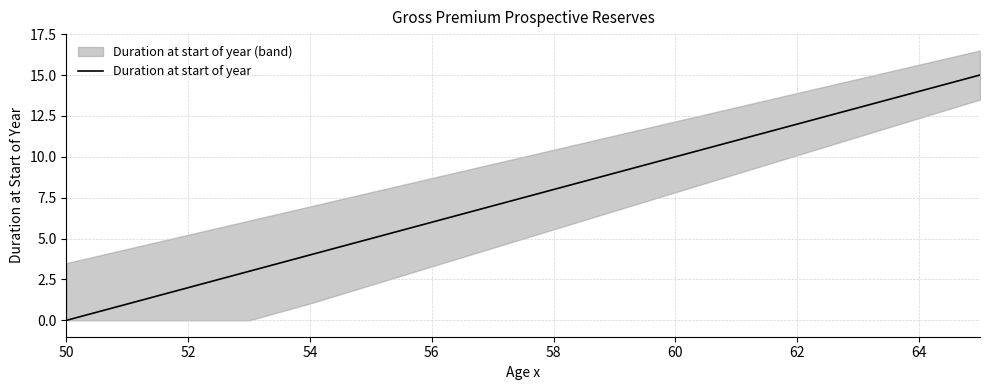

What is the maximum value for Duration at start of year?

15